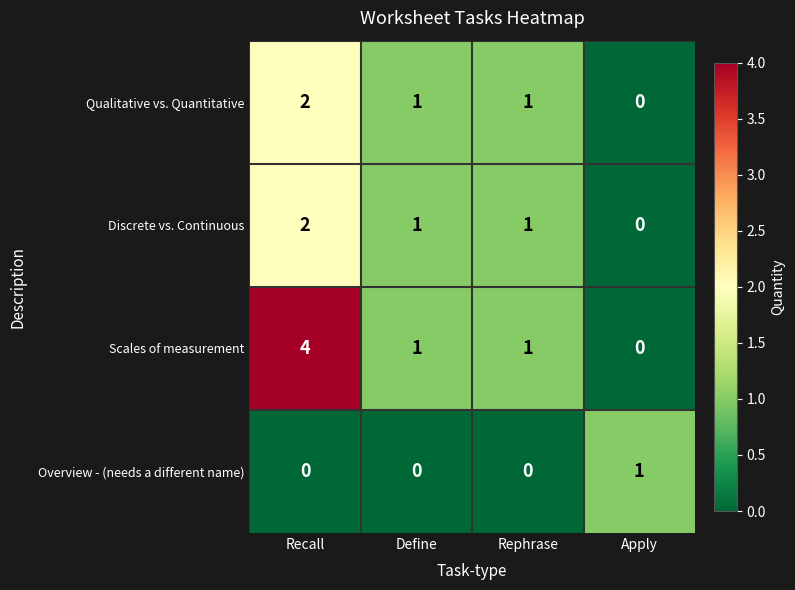

Which series has the largest total across all categories?

Scales of measurement